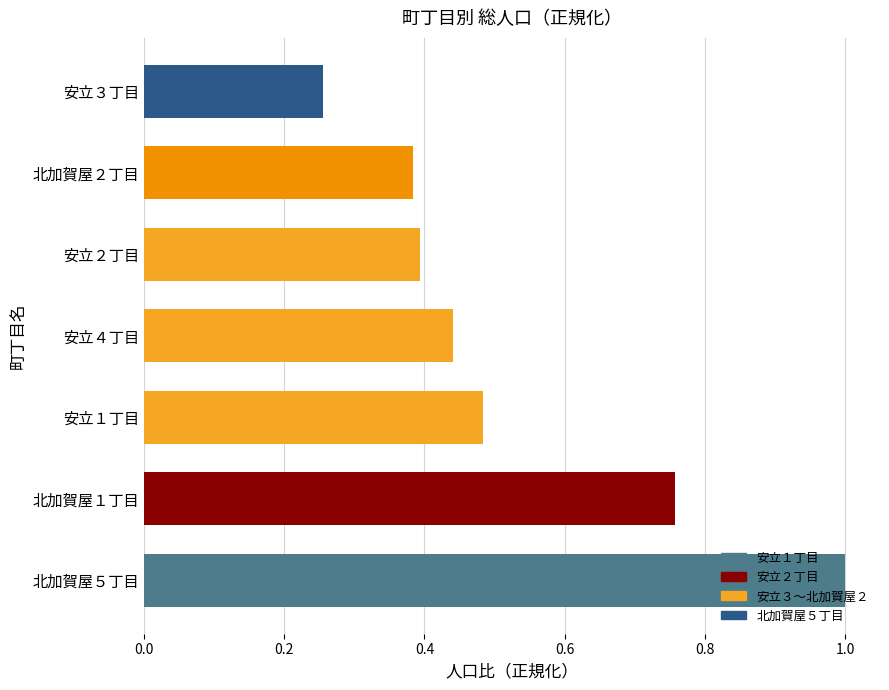

What is the sum of all values?

3.7